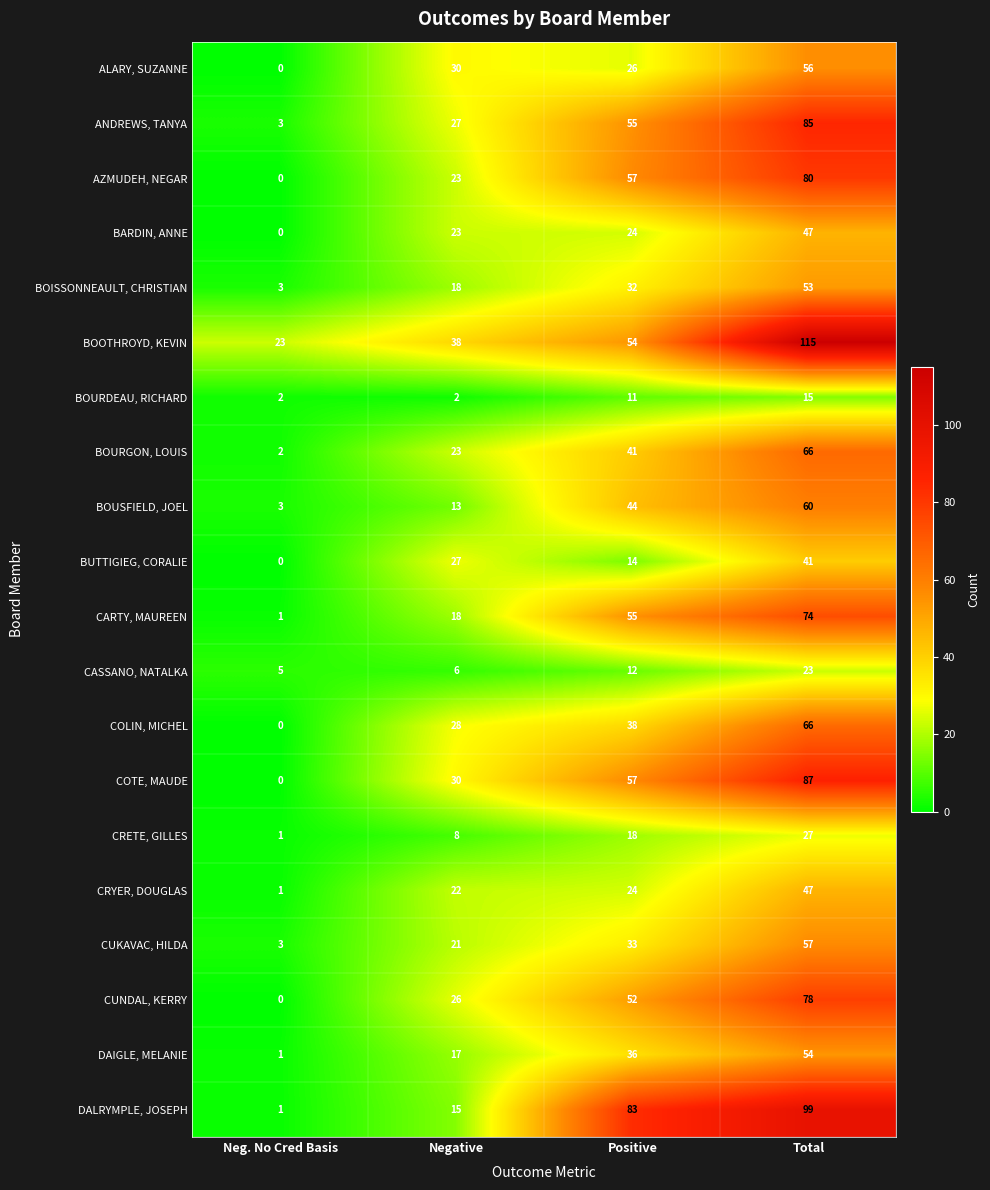

What is the difference between the highest and lowest values at Neg. No Cred Basis?

23